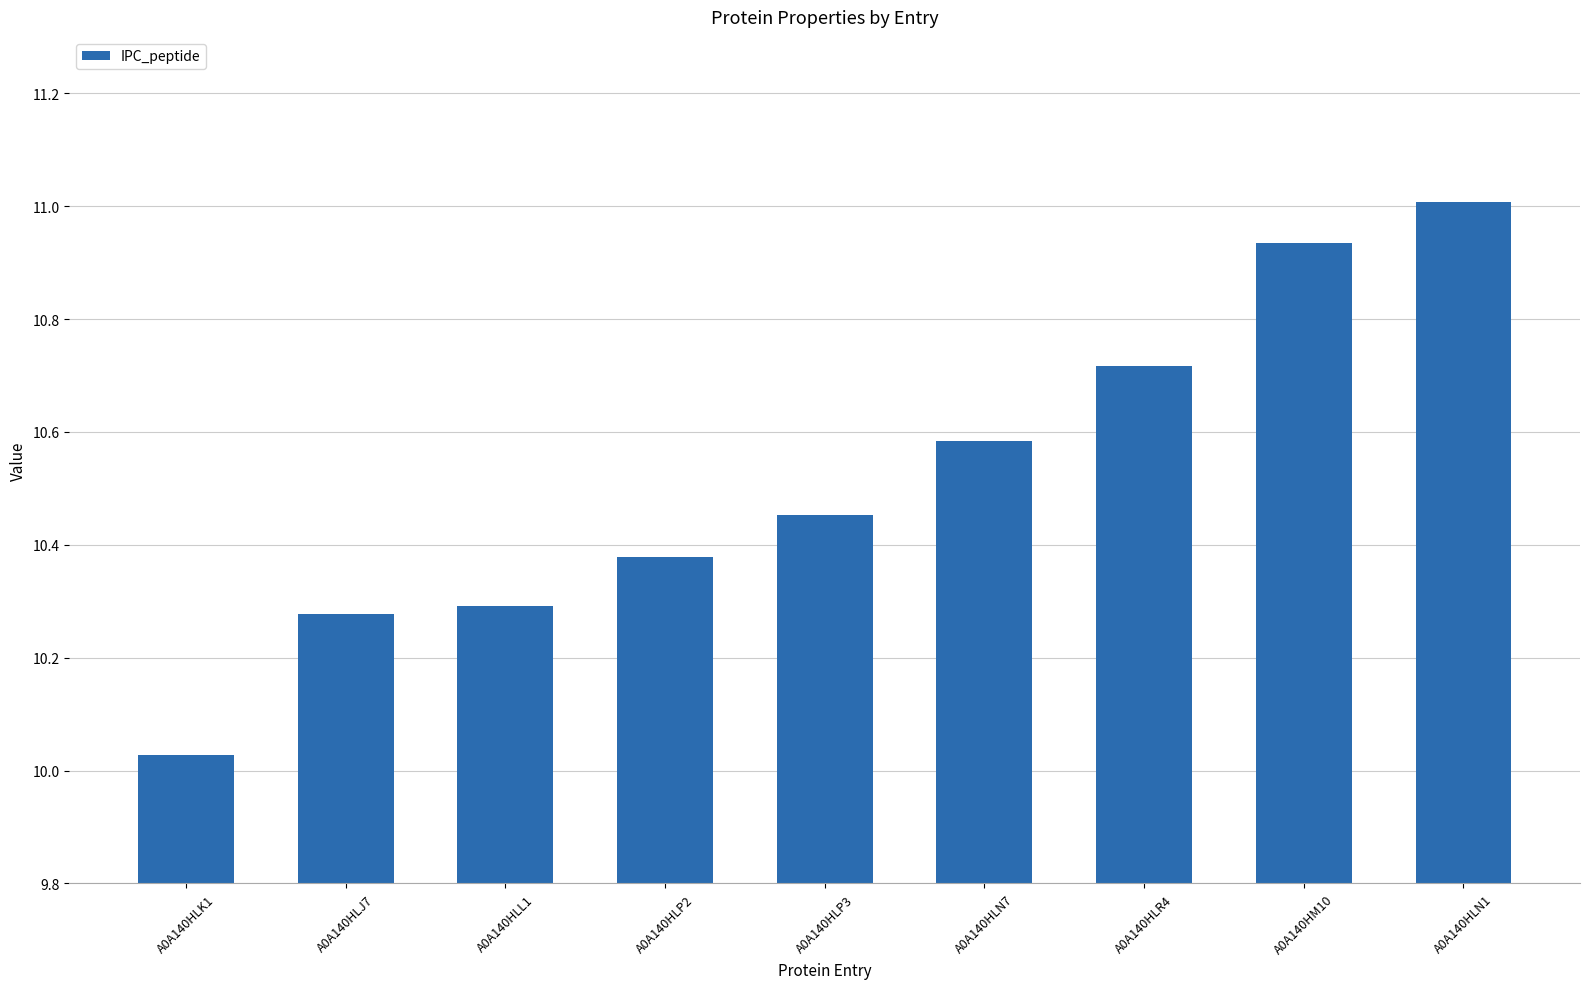

List the labels in order of value, largest first.

A0A140HLN1, A0A140HM10, A0A140HLR4, A0A140HLN7, A0A140HLP3, A0A140HLP2, A0A140HLL1, A0A140HLJ7, A0A140HLK1